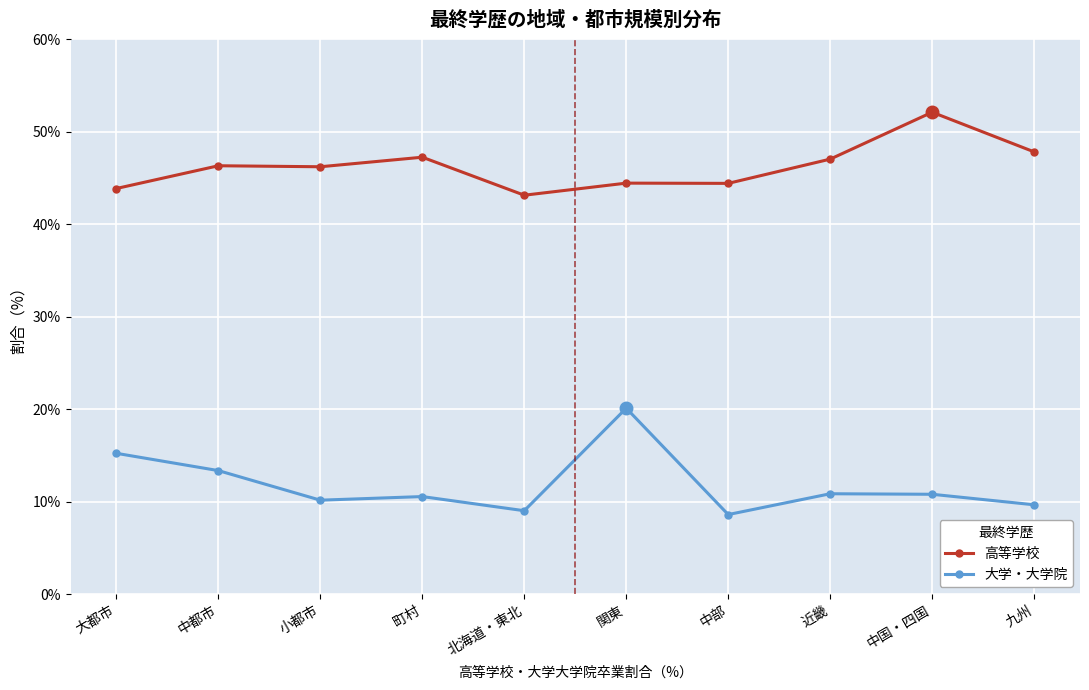

Does the chart have visible grid lines?

Yes